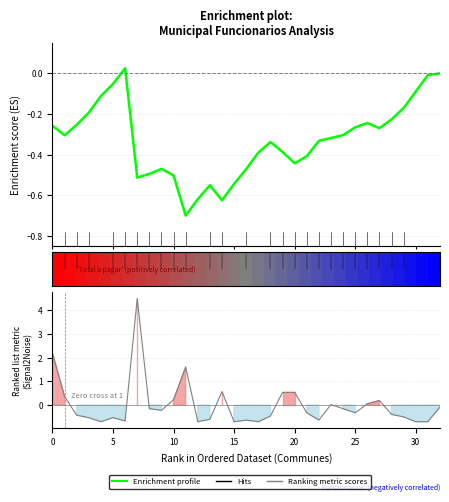

How many interior local valleys does the Enrichment profile series have?

6